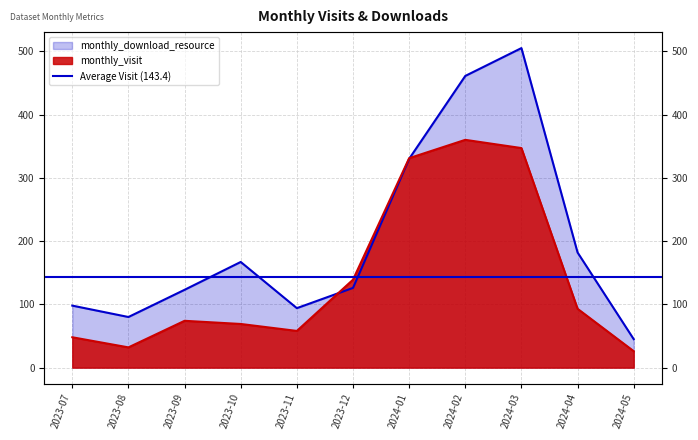

How many lines are shown in the chart?

2